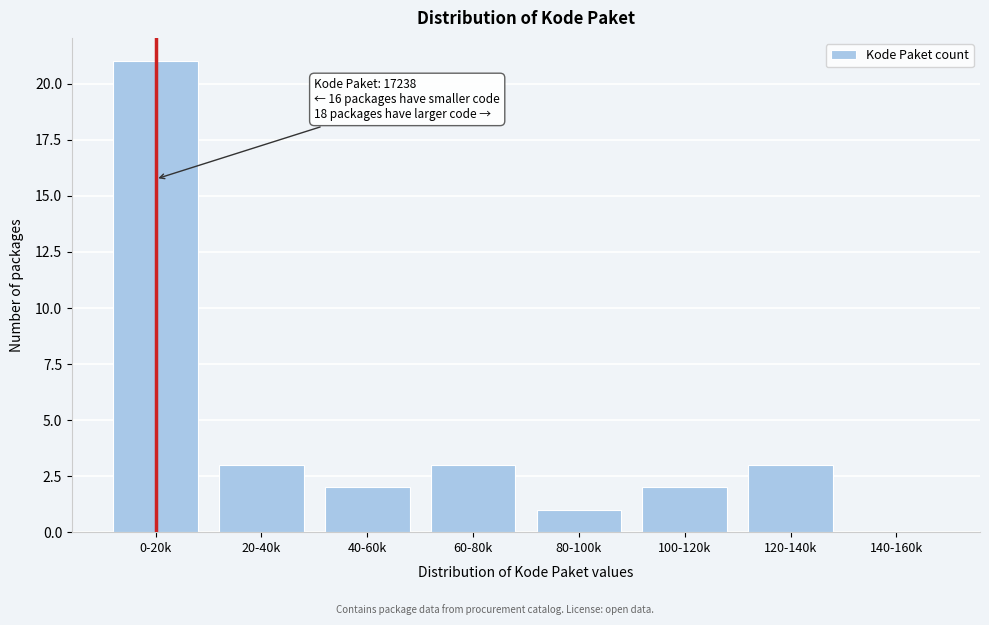

Reading right to left, what are all the values shown in this chart?

140-160k=0	120-140k=3	100-120k=2	80-100k=1	60-80k=3	40-60k=2	20-40k=3	0-20k=21